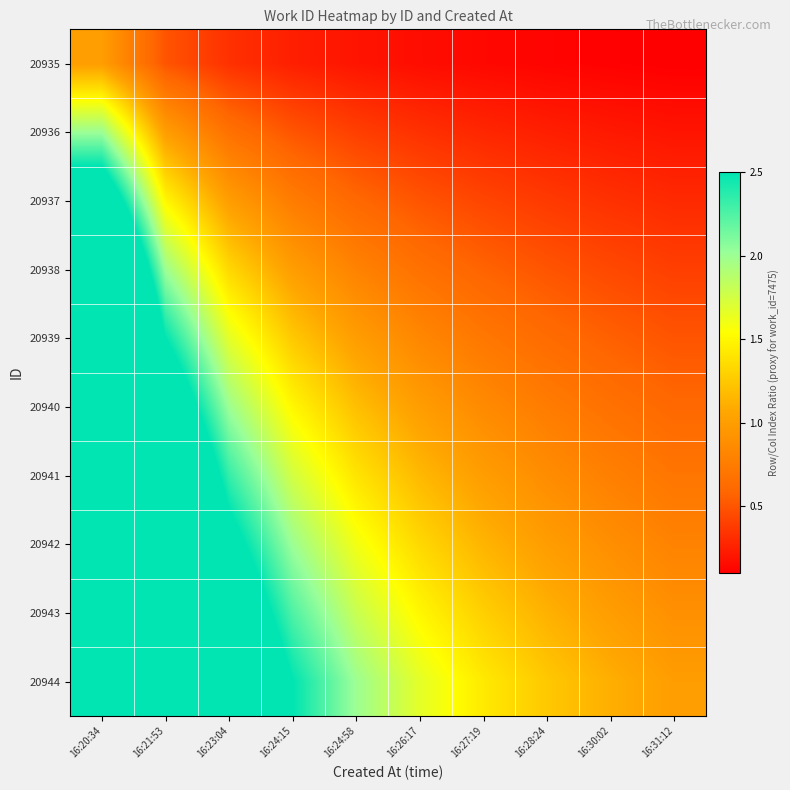

Reading left to right, transcribe all the data shown in this chart.

20935: 16:20:34=1.0	16:21:53=0.5	16:23:04=0.3	16:24:15=0.2	16:24:58=0.2	16:26:17=0.2	16:27:19=0.1	16:28:24=0.1	16:30:02=0.1	16:31:12=0.1
20936: 16:20:34=2.0	16:21:53=1.0	16:23:04=0.7	16:24:15=0.5	16:24:58=0.4	16:26:17=0.3	16:27:19=0.3	16:28:24=0.2	16:30:02=0.2	16:31:12=0.2
20937: 16:20:34=3.0	16:21:53=1.5	16:23:04=1.0	16:24:15=0.7	16:24:58=0.6	16:26:17=0.5	16:27:19=0.4	16:28:24=0.4	16:30:02=0.3	16:31:12=0.3
20938: 16:20:34=4.0	16:21:53=2.0	16:23:04=1.3	16:24:15=1.0	16:24:58=0.8	16:26:17=0.7	16:27:19=0.6	16:28:24=0.5	16:30:02=0.4	16:31:12=0.4
20939: 16:20:34=5.0	16:21:53=2.5	16:23:04=1.7	16:24:15=1.2	16:24:58=1.0	16:26:17=0.8	16:27:19=0.7	16:28:24=0.6	16:30:02=0.6	16:31:12=0.5
20940: 16:20:34=6.0	16:21:53=3.0	16:23:04=2.0	16:24:15=1.5	16:24:58=1.2	16:26:17=1.0	16:27:19=0.9	16:28:24=0.7	16:30:02=0.7	16:31:12=0.6
20941: 16:20:34=7.0	16:21:53=3.5	16:23:04=2.3	16:24:15=1.7	16:24:58=1.4	16:26:17=1.2	16:27:19=1.0	16:28:24=0.9	16:30:02=0.8	16:31:12=0.7
20942: 16:20:34=8.0	16:21:53=4.0	16:23:04=2.7	16:24:15=2.0	16:24:58=1.6	16:26:17=1.3	16:27:19=1.1	16:28:24=1.0	16:30:02=0.9	16:31:12=0.8
20943: 16:20:34=9.0	16:21:53=4.5	16:23:04=3.0	16:24:15=2.2	16:24:58=1.8	16:26:17=1.5	16:27:19=1.3	16:28:24=1.1	16:30:02=1.0	16:31:12=0.9
20944: 16:20:34=10.0	16:21:53=5.0	16:23:04=3.3	16:24:15=2.5	16:24:58=2.0	16:26:17=1.7	16:27:19=1.4	16:28:24=1.2	16:30:02=1.1	16:31:12=1.0